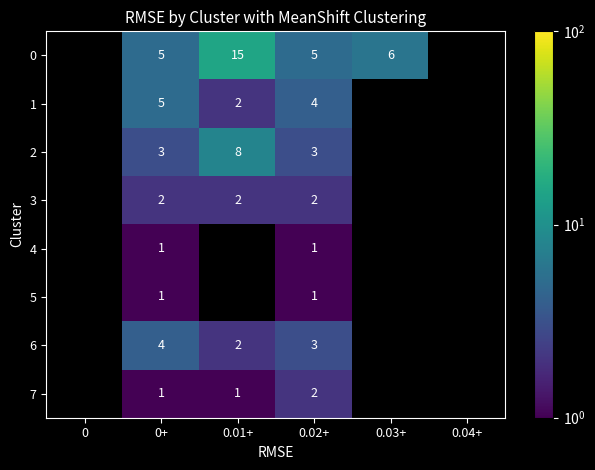

How many data points does each series have?

6